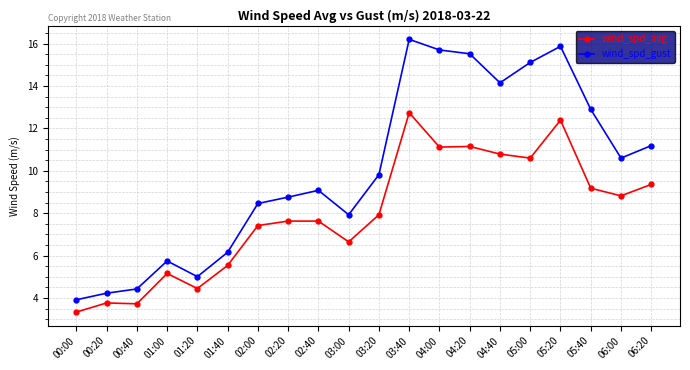

What is the difference between the wind_spd_gust values at 01:40 and 02:00?

2.3